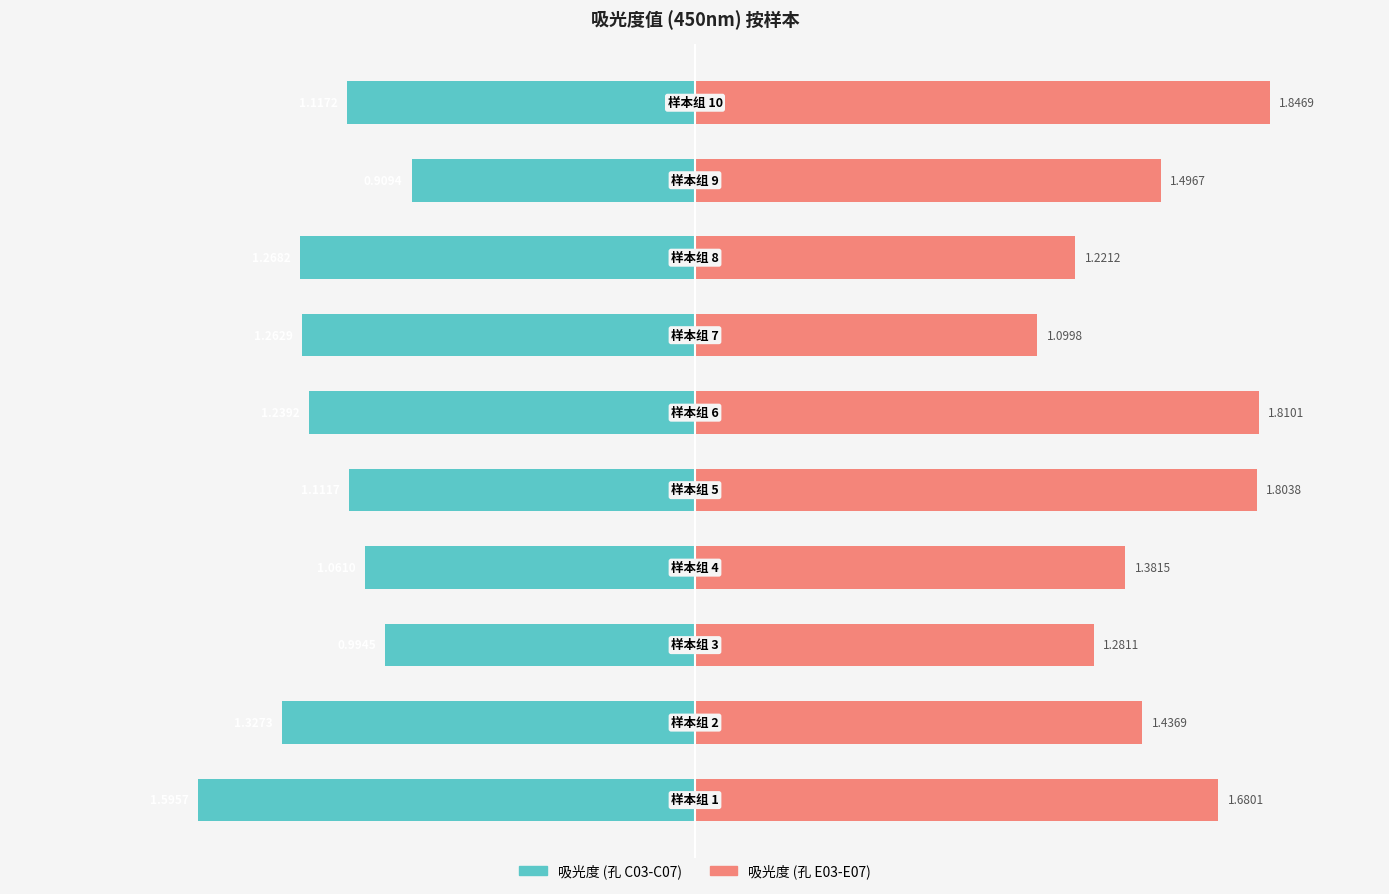

Is the value of 吸光度 (孔 E03-E07) at 3 greater than the value of 吸光度 (孔 C03-C07) at 8?

Yes